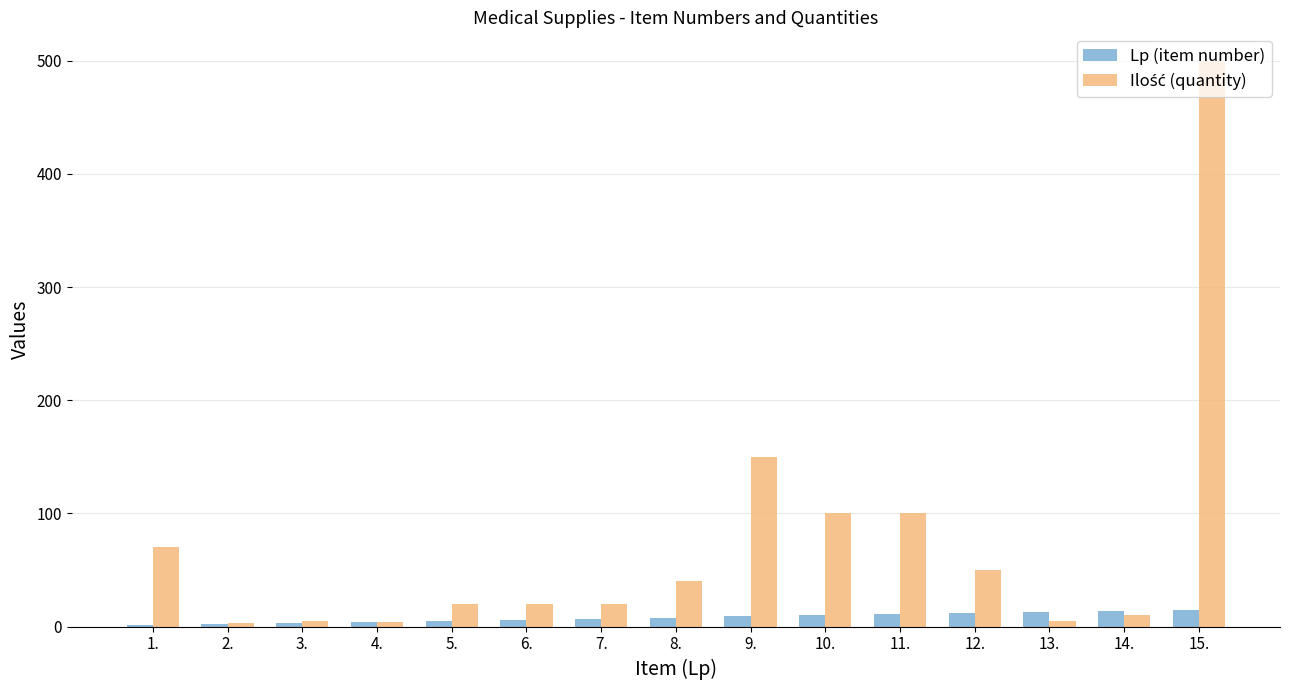

The value of Lp (item number) at 11. is 11. True or false?

True